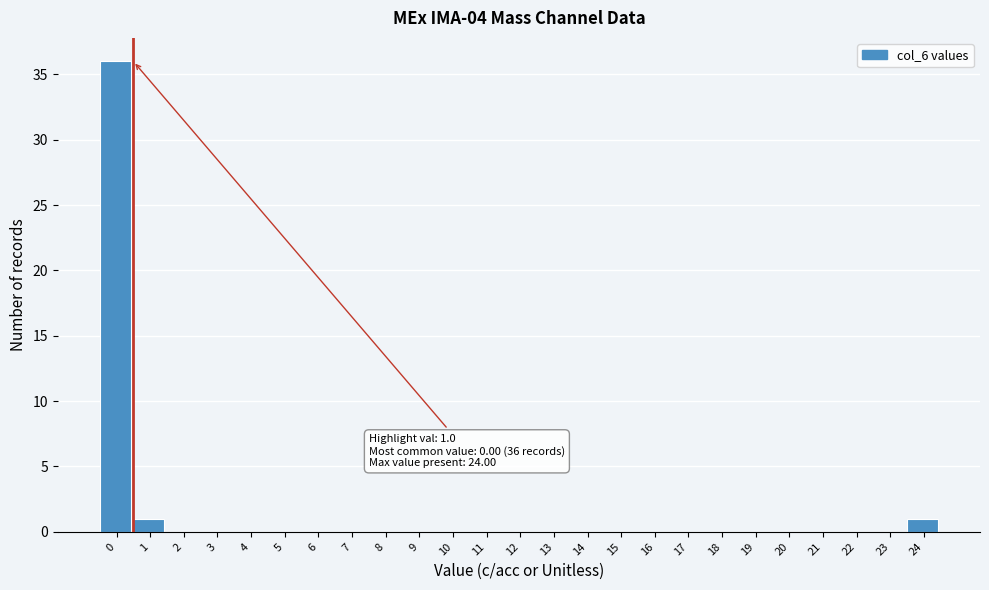

Reading left to right, transcribe all the data shown in this chart.

0=36	1=1	2=0	3=0	4=0	5=0	6=0	7=0	8=0	9=0	10=0	11=0	12=0	13=0	14=0	15=0	16=0	17=0	18=0	19=0	20=0	21=0	22=0	23=0	24=1